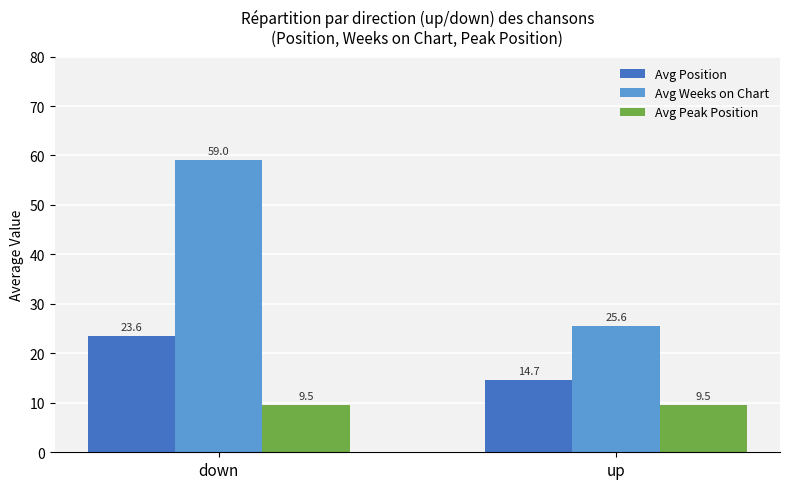

What is the average value of the Avg Weeks on Chart series?

42.3